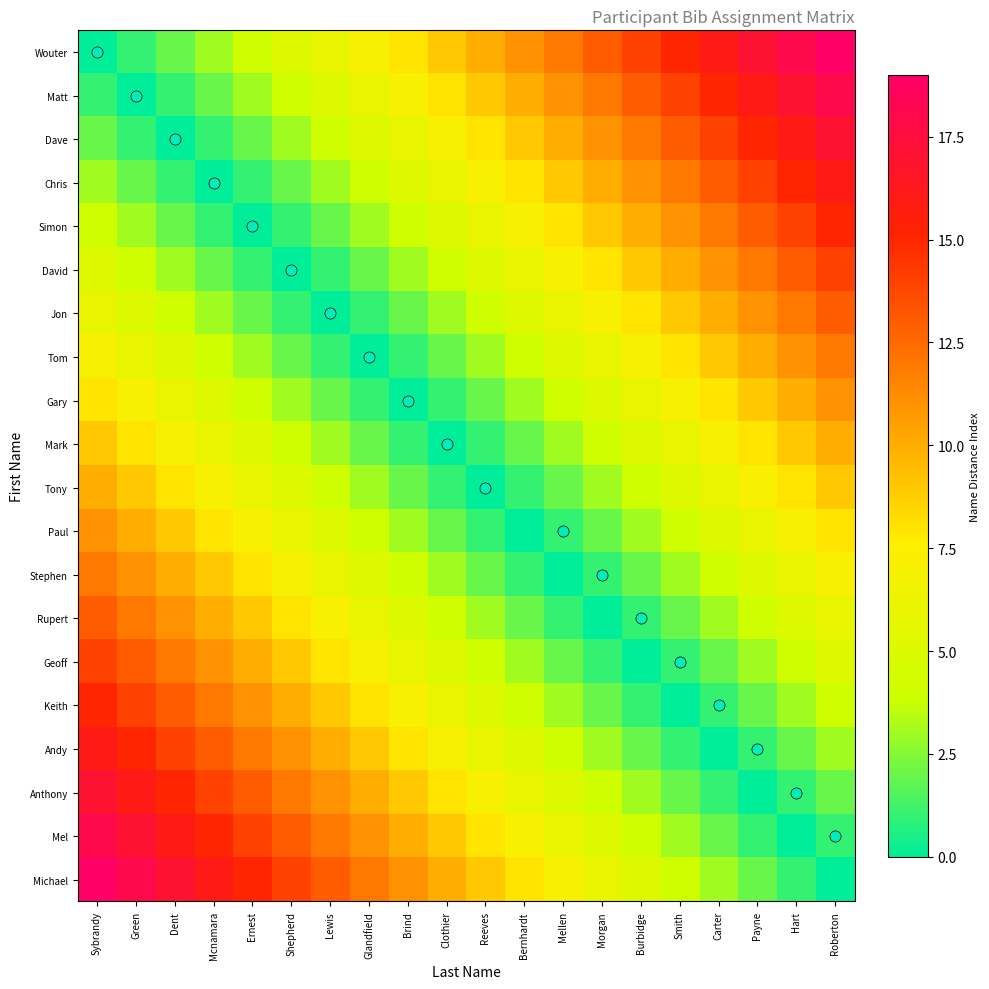

What is the difference between the highest and lowest values at Lewis?

13